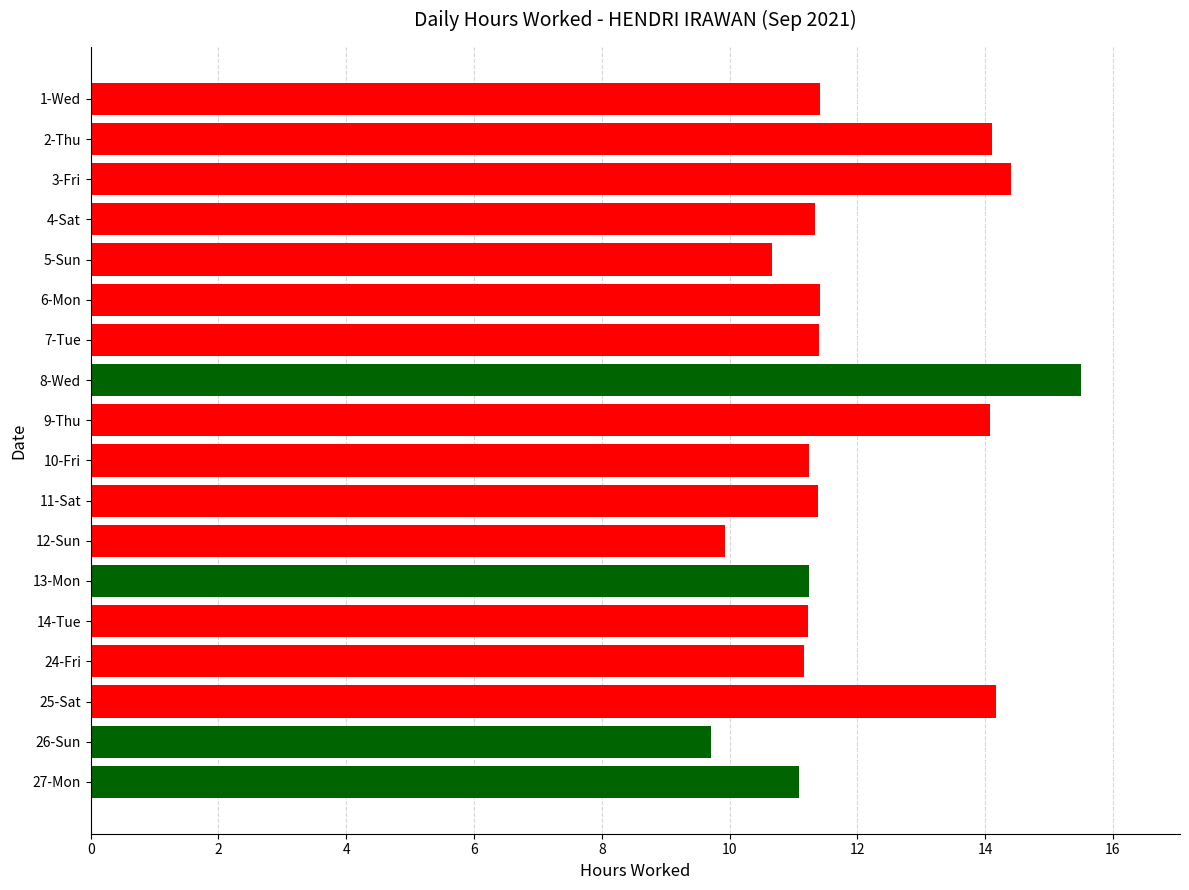

What is the greatest value displayed?

15.5